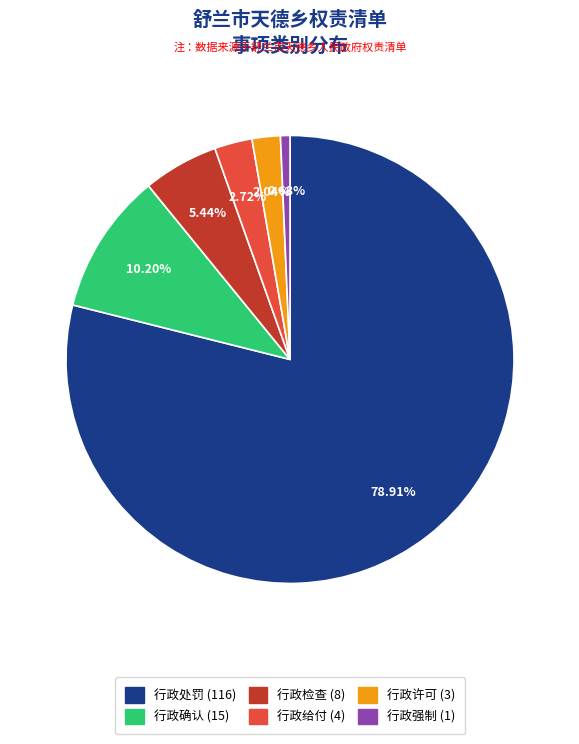

To the nearest percent, what is the average slice percentage?

17%